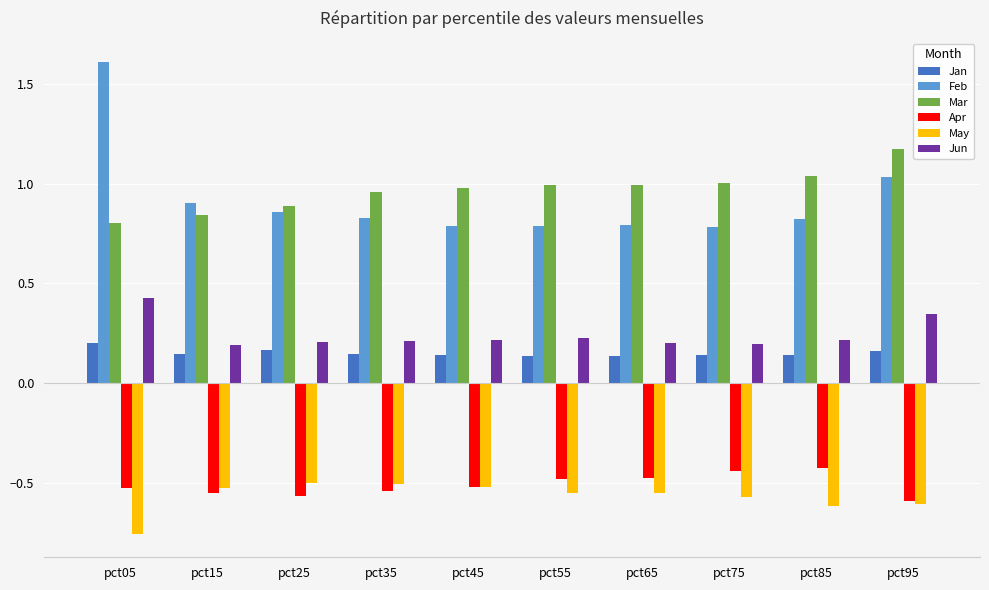

Which category has the highest value across all series?

pct05